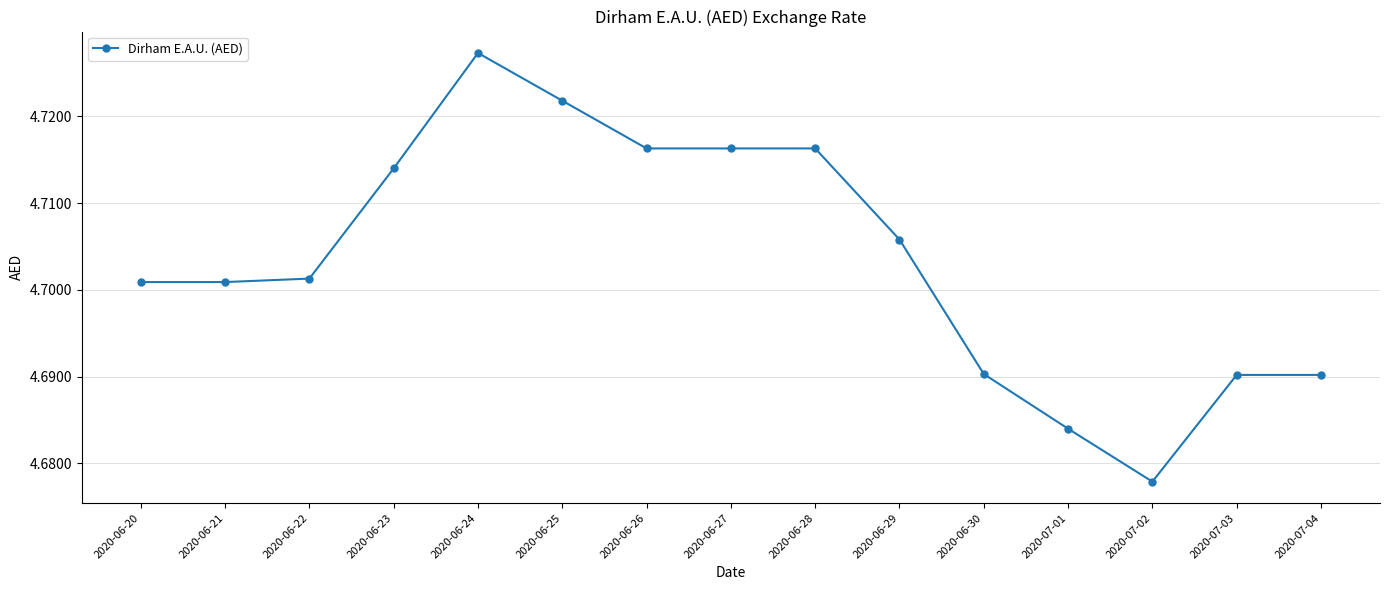

What is the sum of all values?

70.6